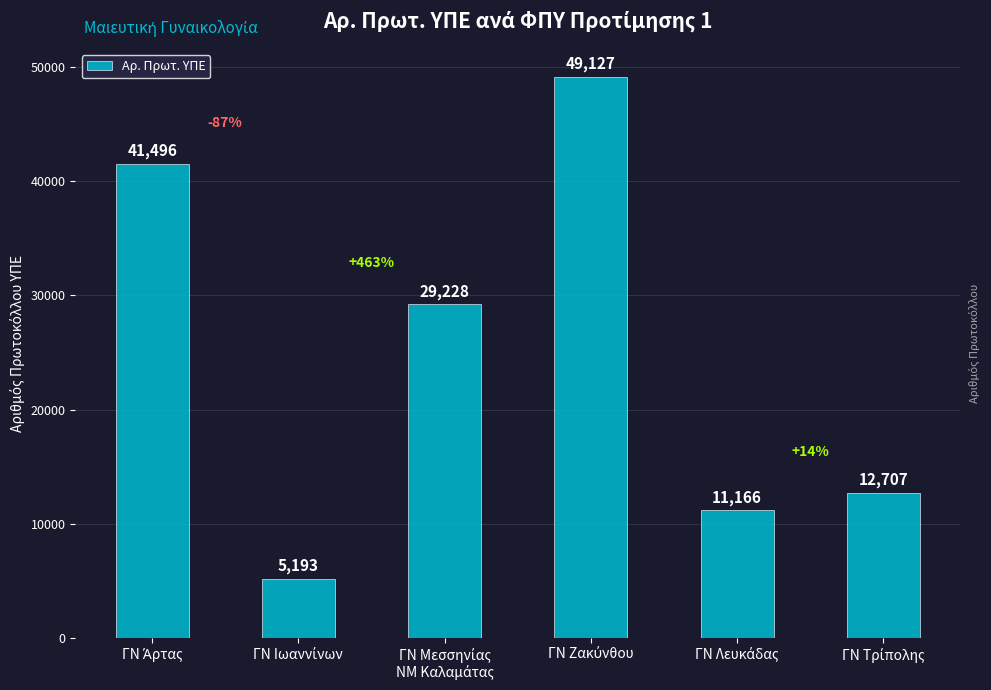

How many values are below 29228?

3